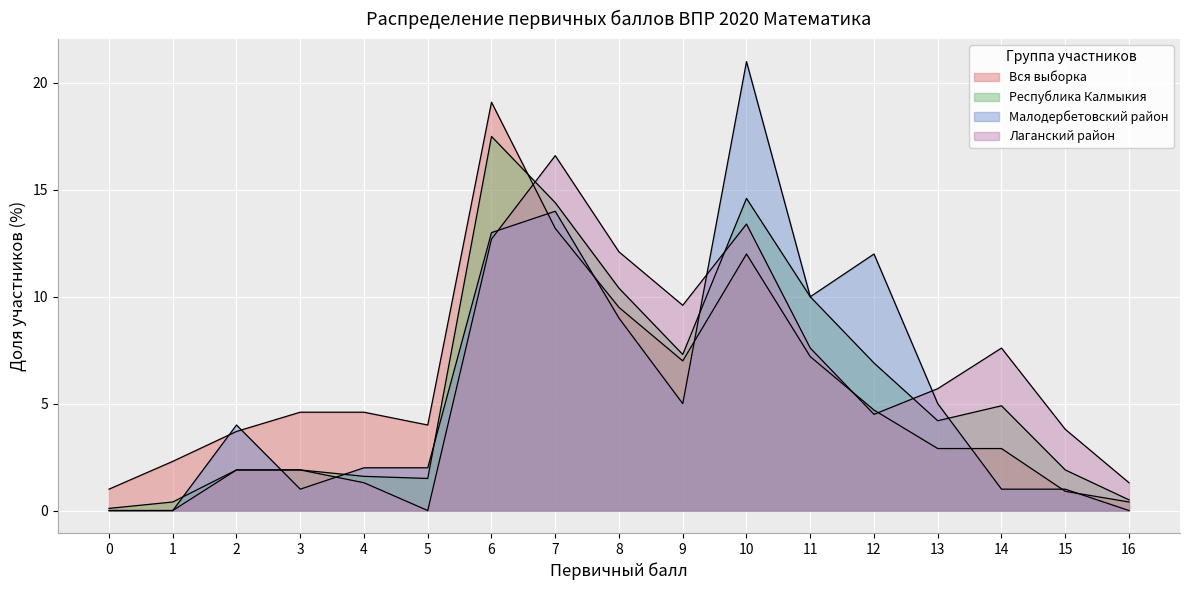

At which category is the sum across all series the highest?

6